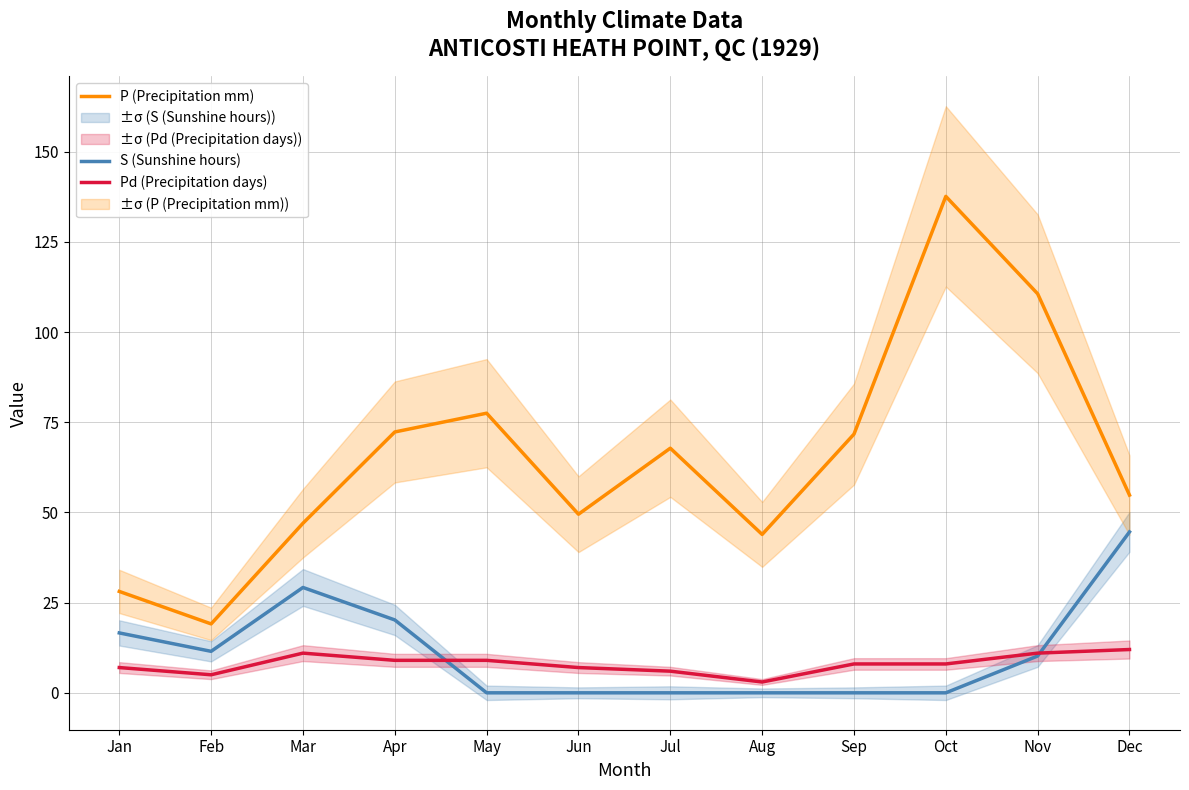

Rank the series by their maximum value, from highest to lowest.

P (Precipitation mm), S (Sunshine hours), Pd (Precipitation days)